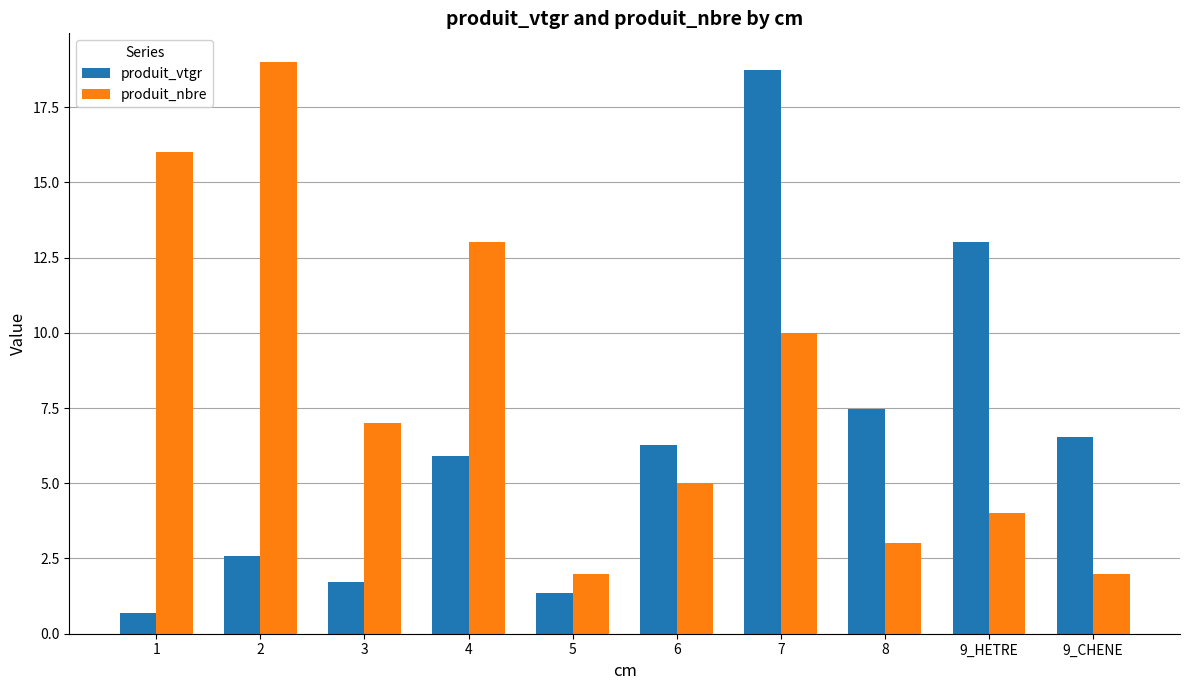

What is the difference between the highest and lowest values at 9_HETRE?

9.0